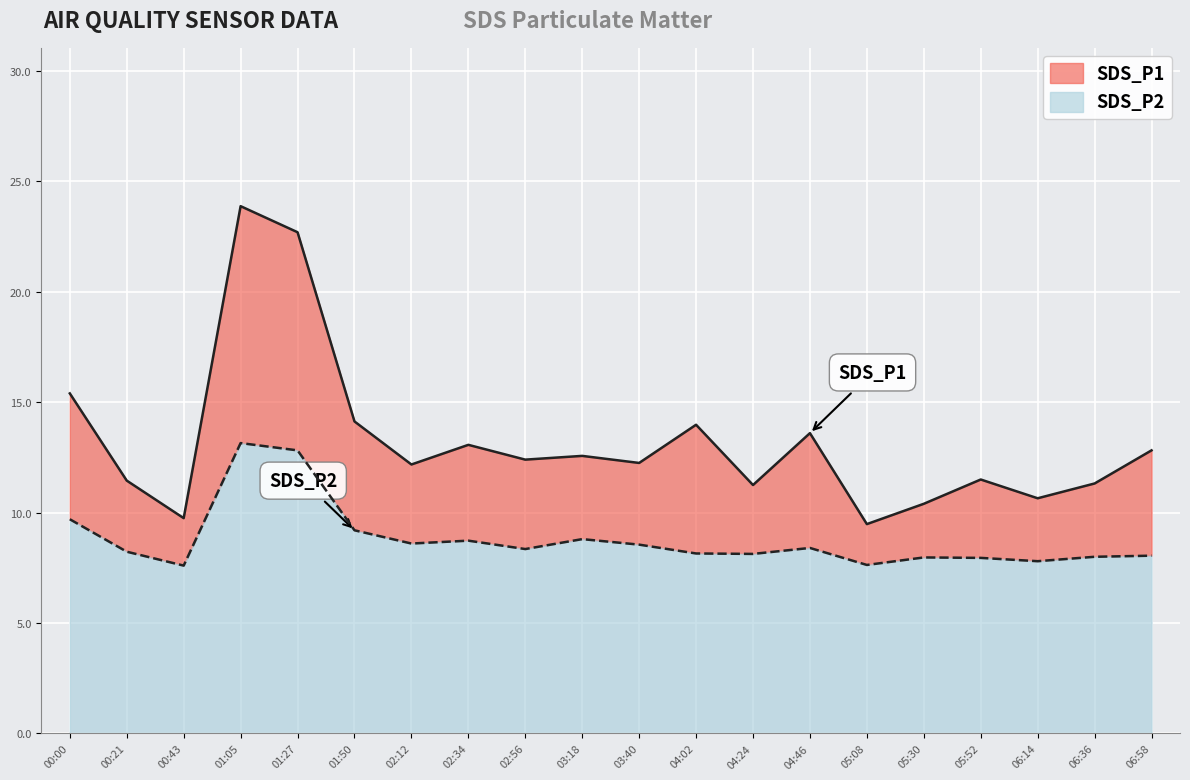

List the series in order of their peak value, lowest first.

SDS_P2, SDS_P1